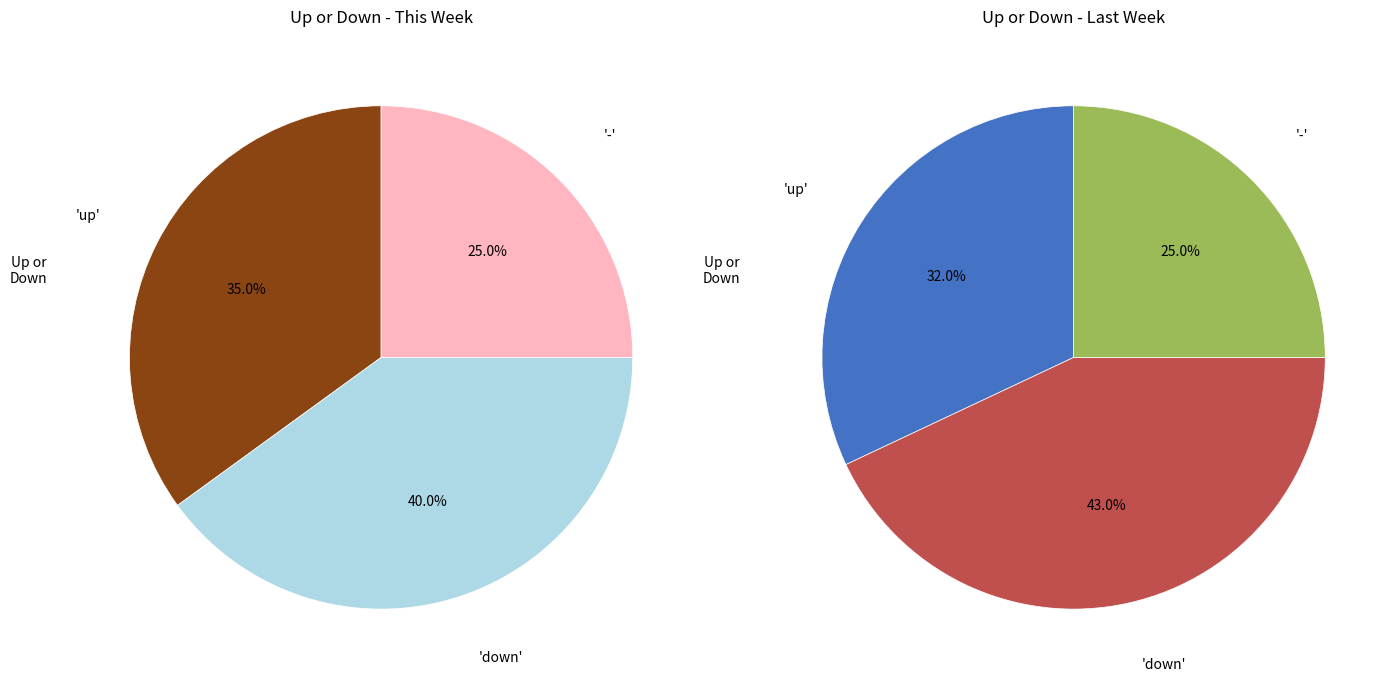

What is the ratio of the value at up to the value at down?

0.9